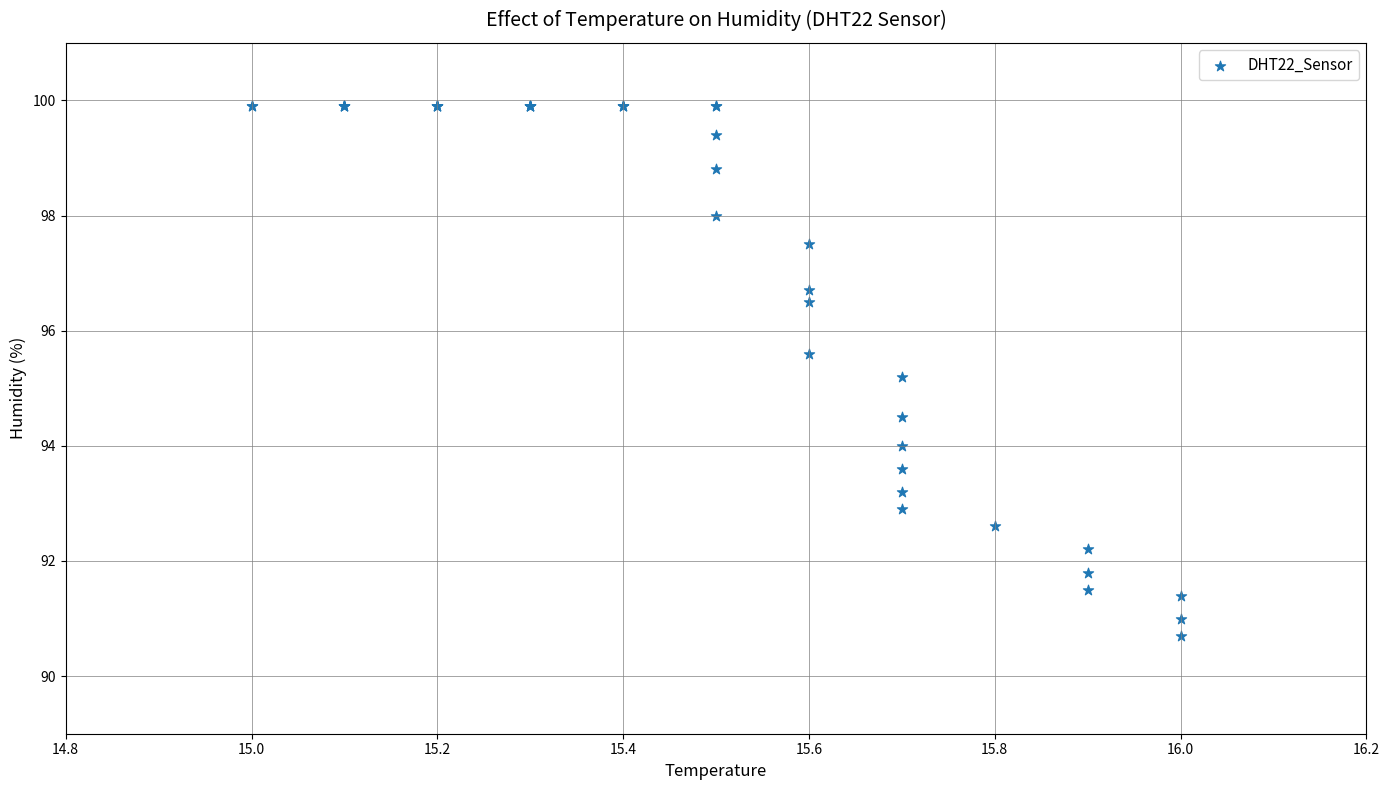

What Y value in the scatter plot is closest to 95?

95.2